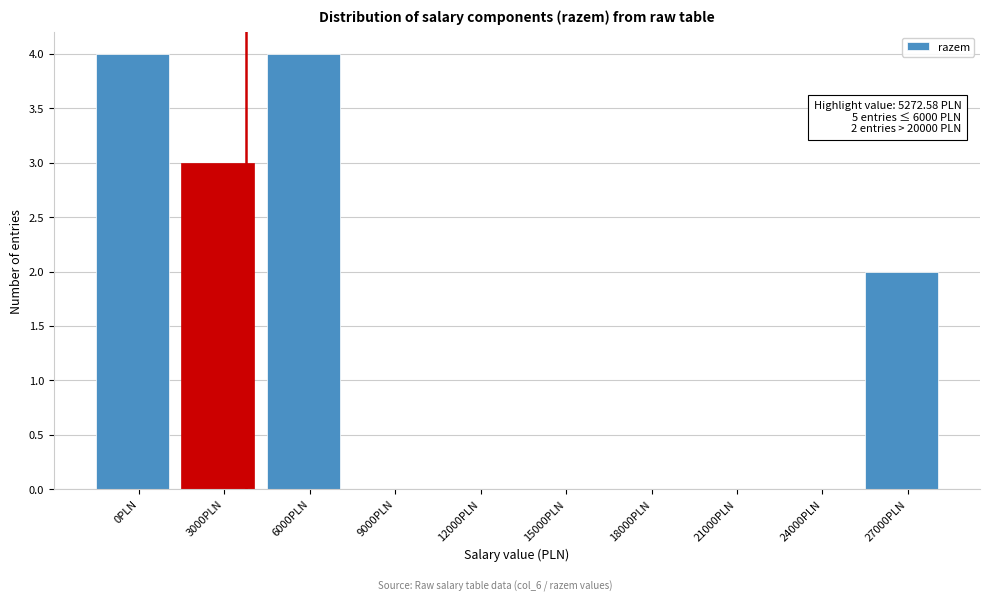

Reading right to left, extract all data points from this chart.

27000PLN=2	24000PLN=0	21000PLN=0	18000PLN=0	15000PLN=0	12000PLN=0	9000PLN=0	6000PLN=4	3000PLN=3	0PLN=4